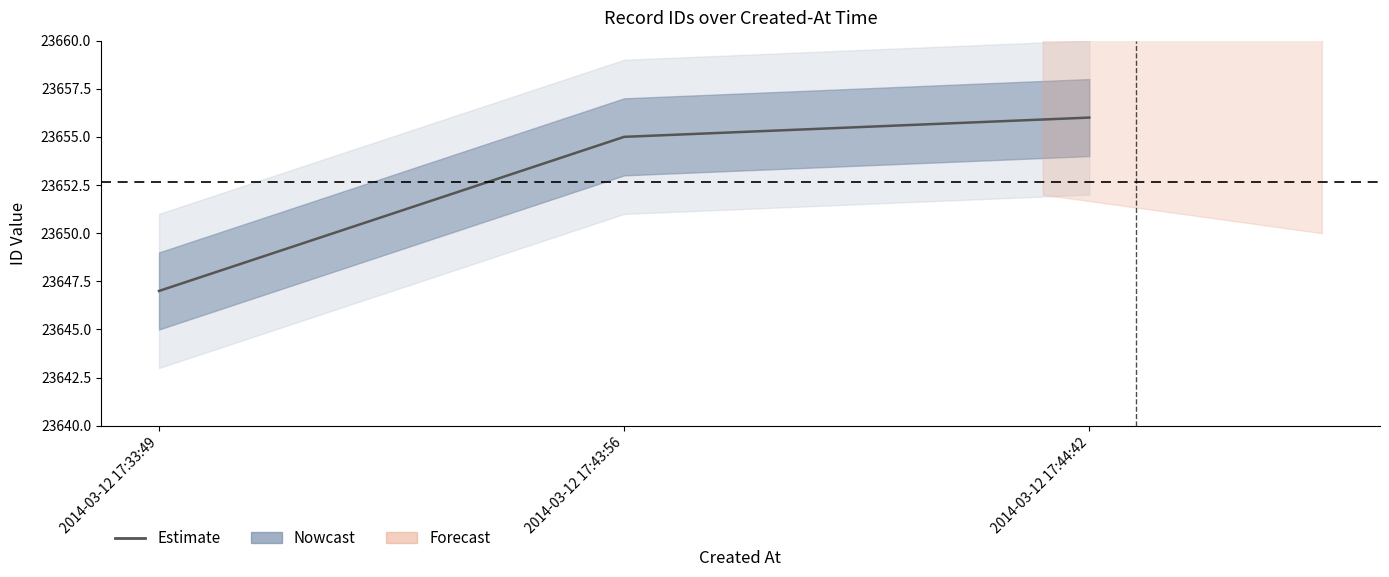

Rank the categories by value from lowest to highest.

2014-03-12 17:33:49, 2014-03-12 17:43:56, 2014-03-12 17:44:42